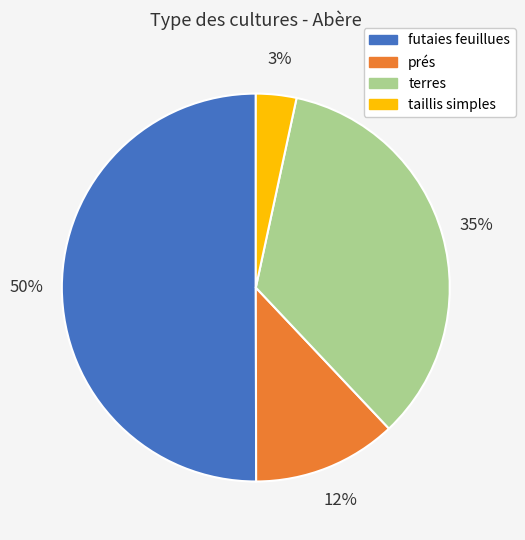

Count the number of slices in the pie.

4